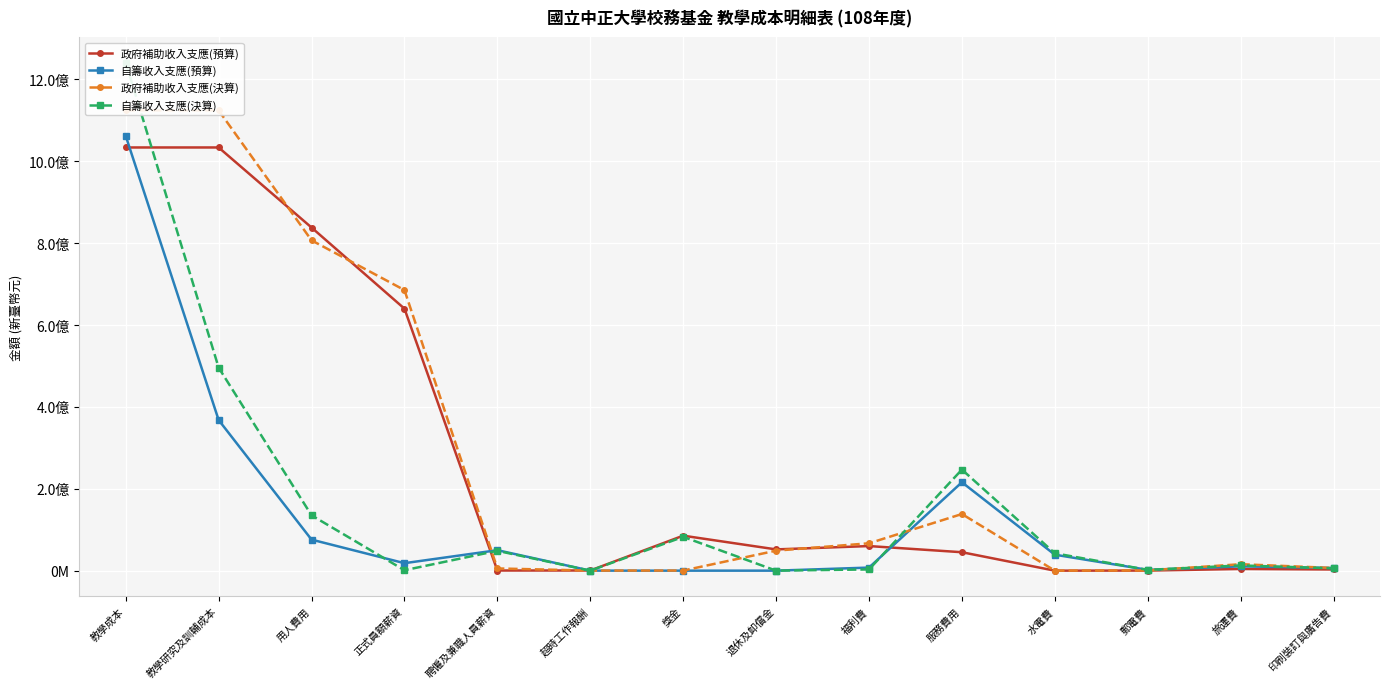

Reading right to left, list all the values displayed in this chart.

政府補助收入支應(預算): 印刷裝訂與廣告費=2890000	旅運費=4125000	郵電費=220000	水電費=0	服務費用=45025000	福利費=60078000	退休及卹償金=51924000	獎金=85453000	超時工作報酬=388000	聘僱及兼職人員薪資=336000	正式員額薪資=640000000	用人費用=838179000	教學研究及訓輔成本=1033796000	教學成本=1033796000
自籌收入支應(預算): 印刷裝訂與廣告費=6550000	旅運費=10562000	郵電費=1962000	水電費=39000000	服務費用=215944000	福利費=7500000	退休及卹償金=0	獎金=0	超時工作報酬=40000	聘僱及兼職人員薪資=50000000	正式員額薪資=18252000	用人費用=75792000	教學研究及訓輔成本=367926000	教學成本=1061926000
政府補助收入支應(決算): 印刷裝訂與廣告費=6512149	旅運費=15750045	郵電費=491244	水電費=0	服務費用=138346752	福利費=66863658	退休及卹償金=48883375	獎金=242760	超時工作報酬=171520	聘僱及兼職人員薪資=5389636	正式員額薪資=685364403	用人費用=806915352	教學研究及訓輔成本=1124408469	教學成本=1124408469
自籌收入支應(決算): 印刷裝訂與廣告費=5658512	旅運費=12754316	郵電費=1896486	水電費=42470519	服務費用=246886057	福利費=3007039	退休及卹償金=0	獎金=82566519	超時工作報酬=0	聘僱及兼職人員薪資=48500831	正式員額薪資=1029621	用人費用=135104010	教學研究及訓輔成本=495925685	教學成本=1241183138